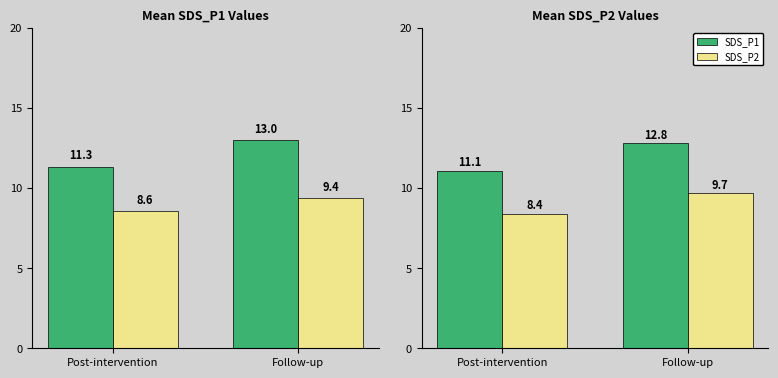

Are the bars horizontal?

No